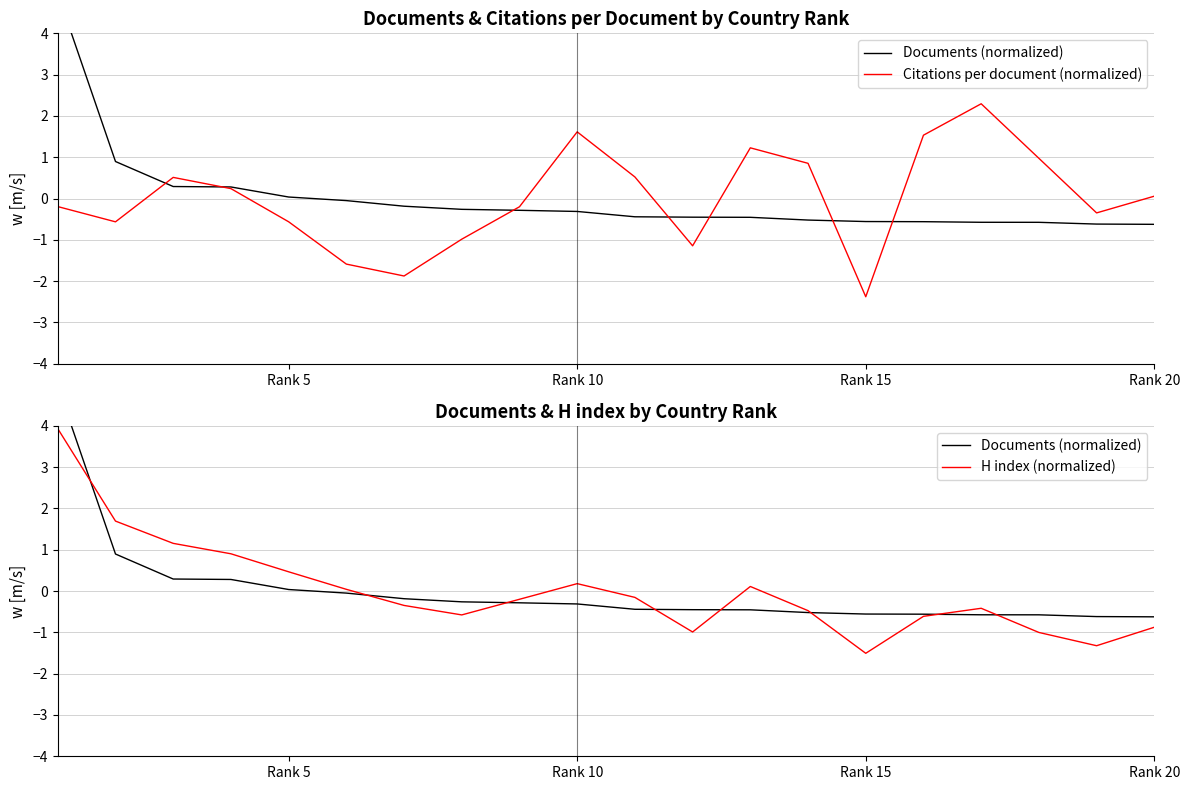

Which category has the lowest value in the H index (normalized) series?

Rank 15